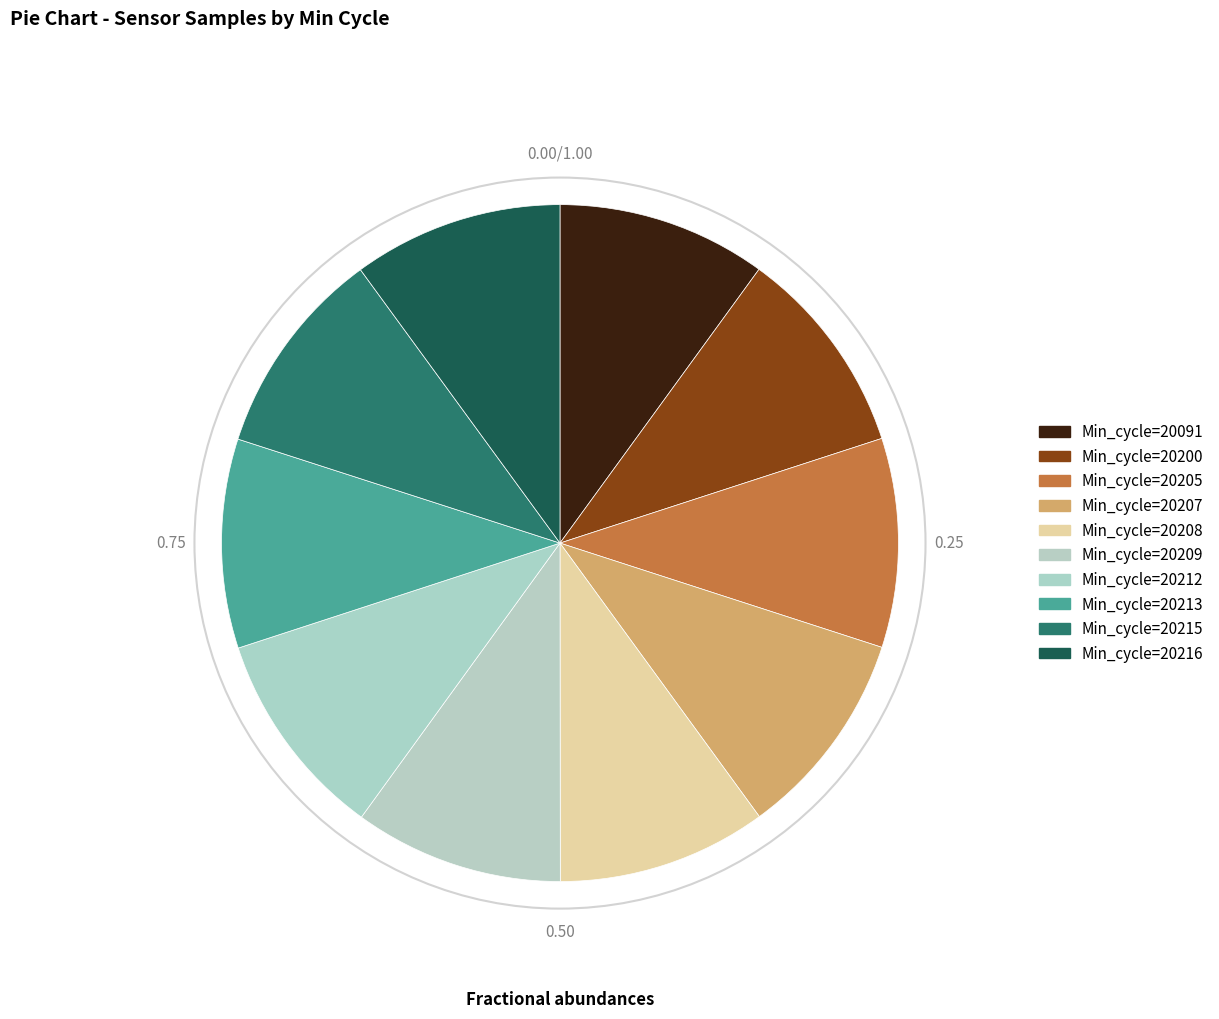

How many slices are in this pie chart?

10